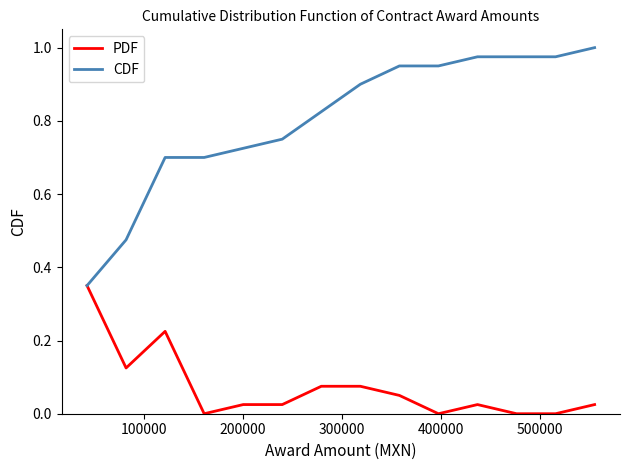

Which series has the largest range (max minus min)?

CDF